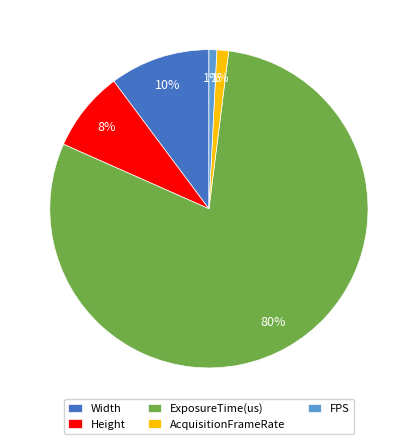

Which has a higher value, Height or ExposureTime(us)?

ExposureTime(us)